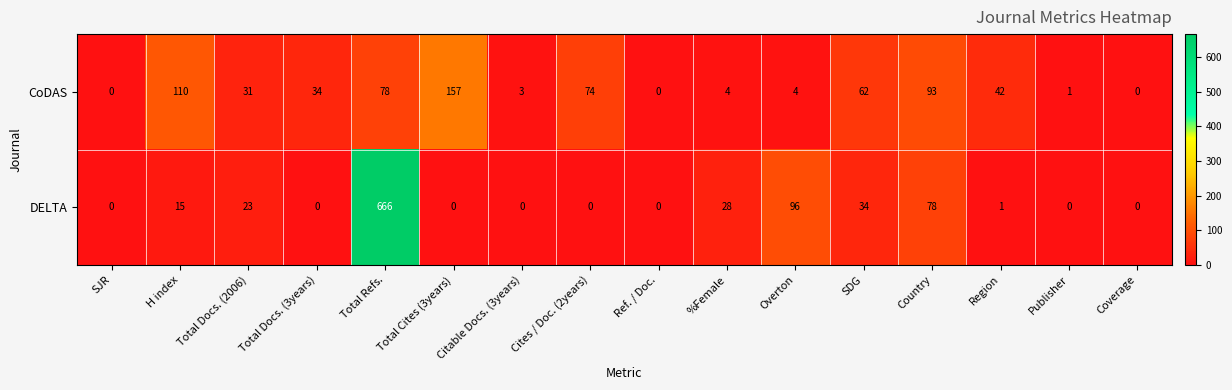

Which series has the widest spread of values?

DELTA